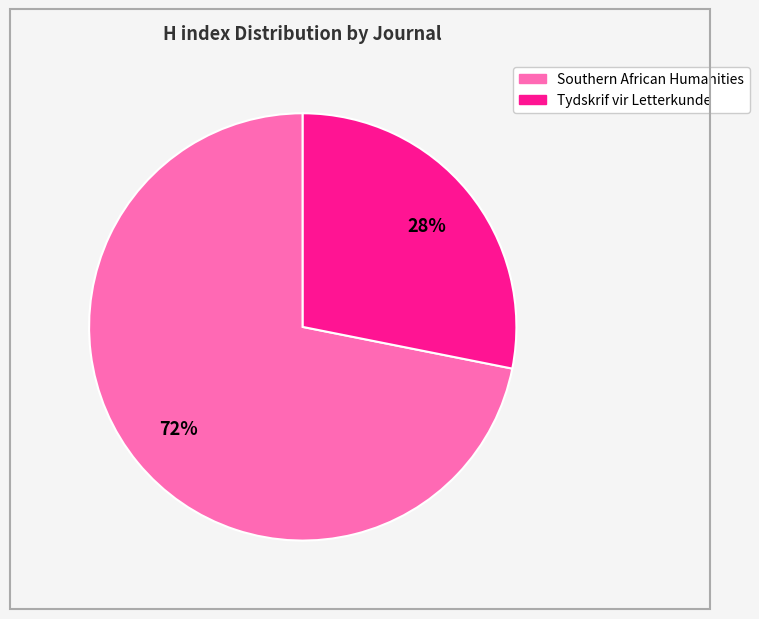

What percentage is the Southern African Humanities slice, to the nearest percent?

72%